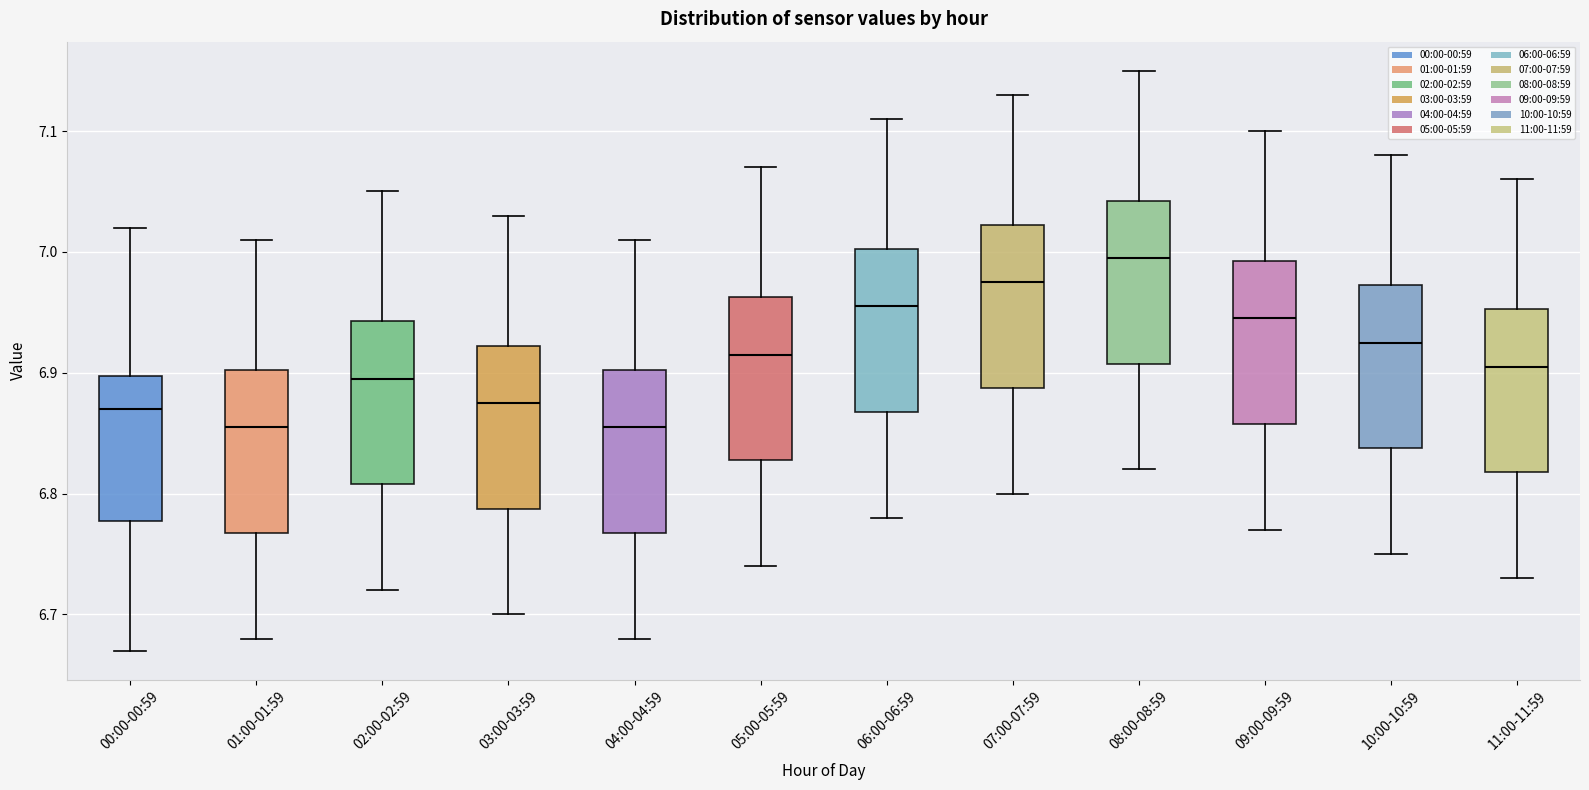

Where is the upper edge of the box for 09:00-09:59 on the y-axis? The values are not printed on the chart, so give them approximately, as read against the axis.

6.99